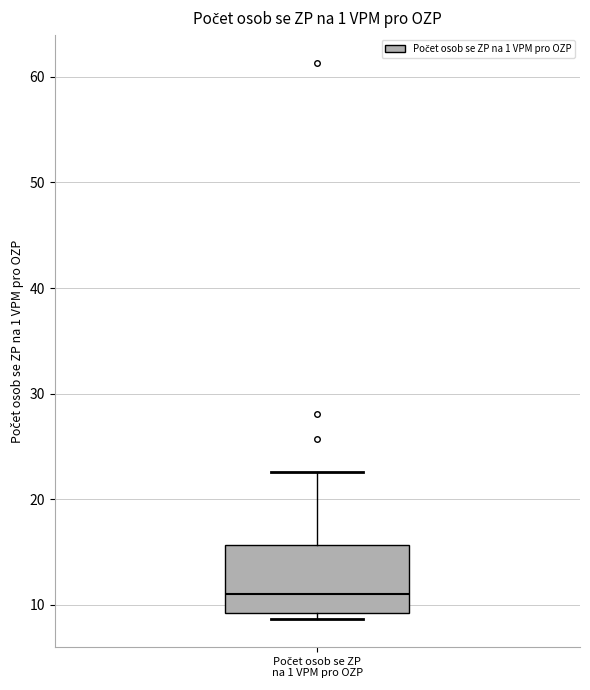

Where does the upper whisker of the box for Počet osob se ZP na 1 VPM pro OZP end on the y-axis? The values are not printed on the chart, so give them approximately, as read against the axis.

23